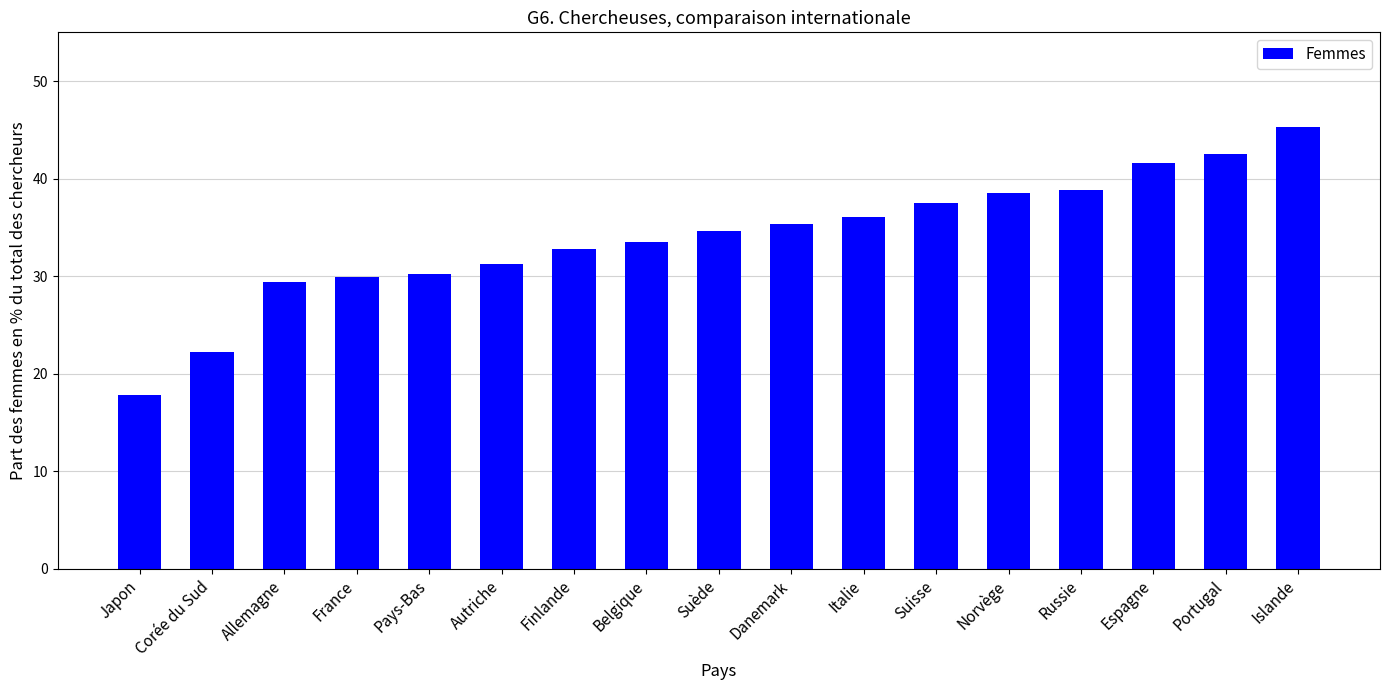

The value at Japon is 17.8. True or false?

True